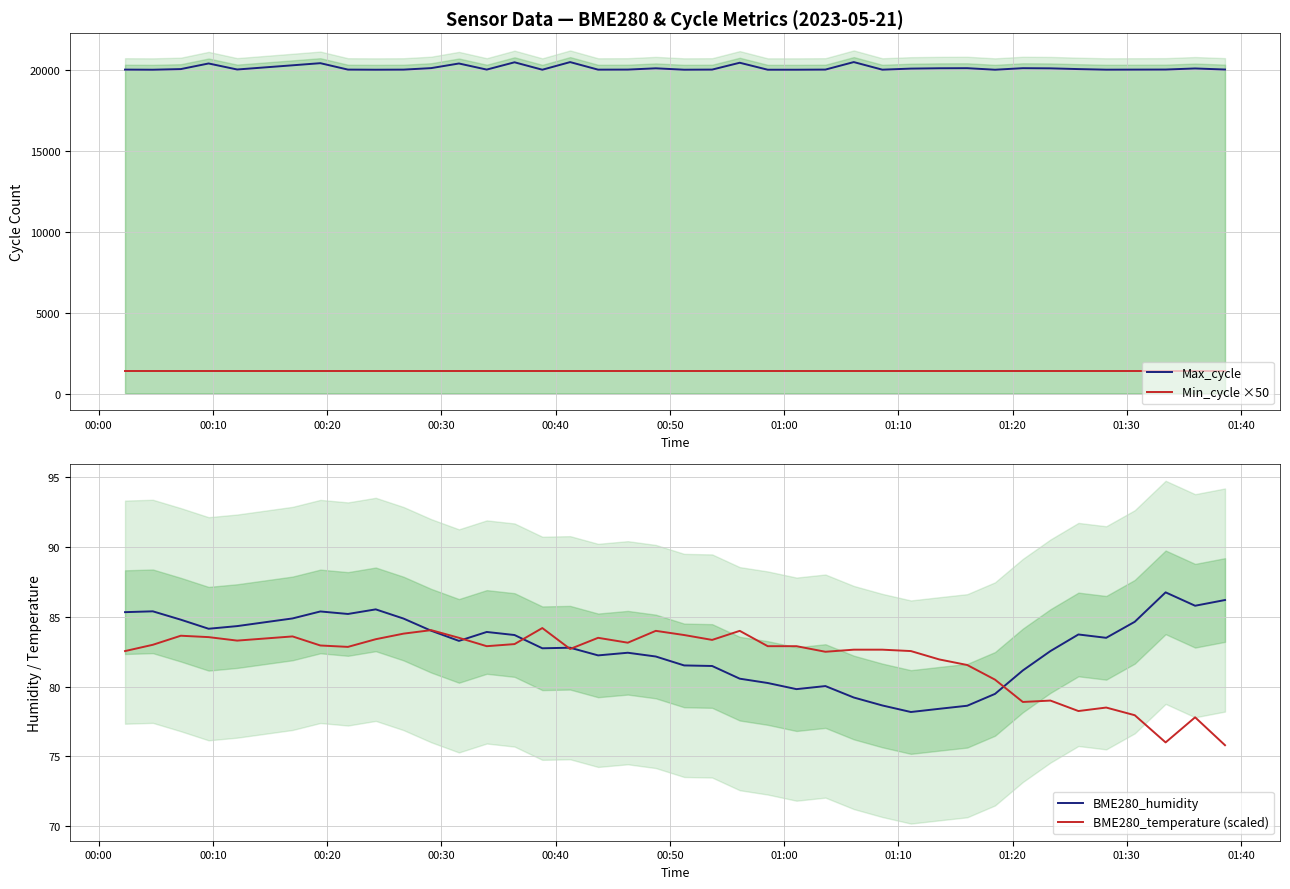

True or false: Max_cycle and Min_cycle ×50 intersect in this chart.

False